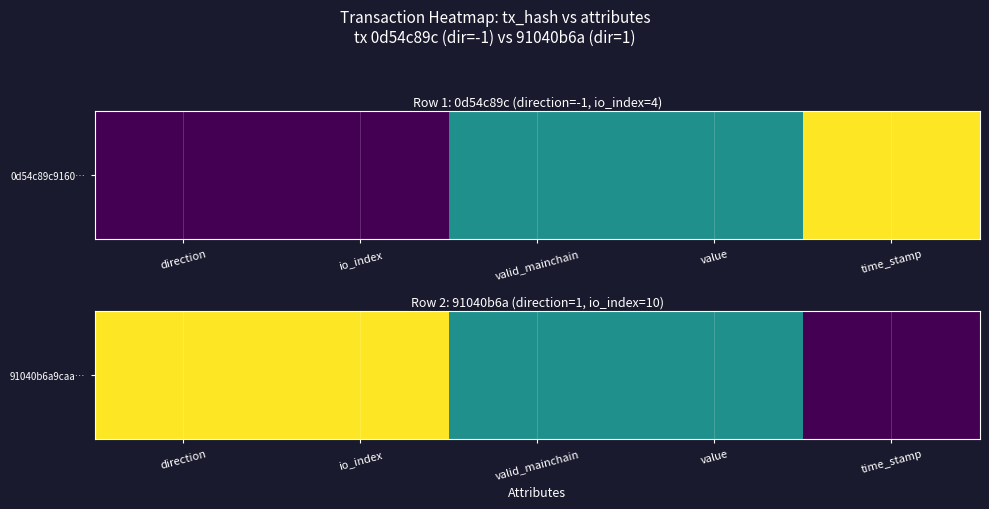

The value at value is 0.5. True or false?

True